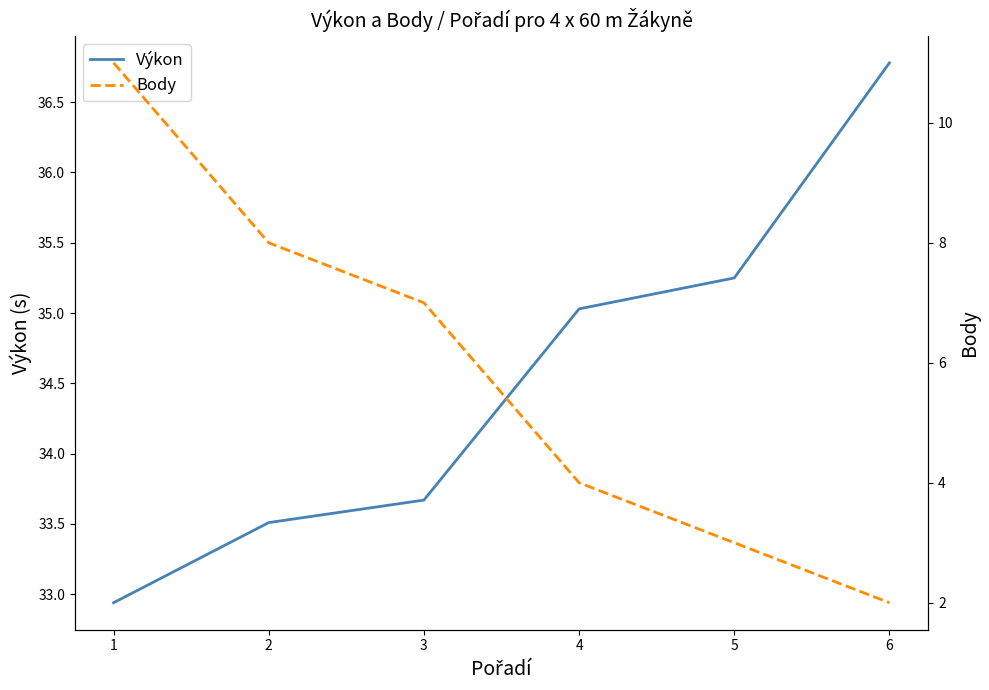

What is the difference between the second highest and second lowest values in the Výkon series?

1.7